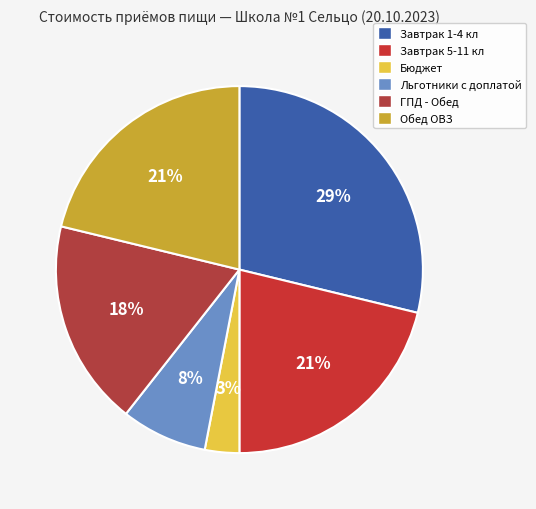

To the nearest percent, what is the difference between the largest and smallest slice percentages?

26%